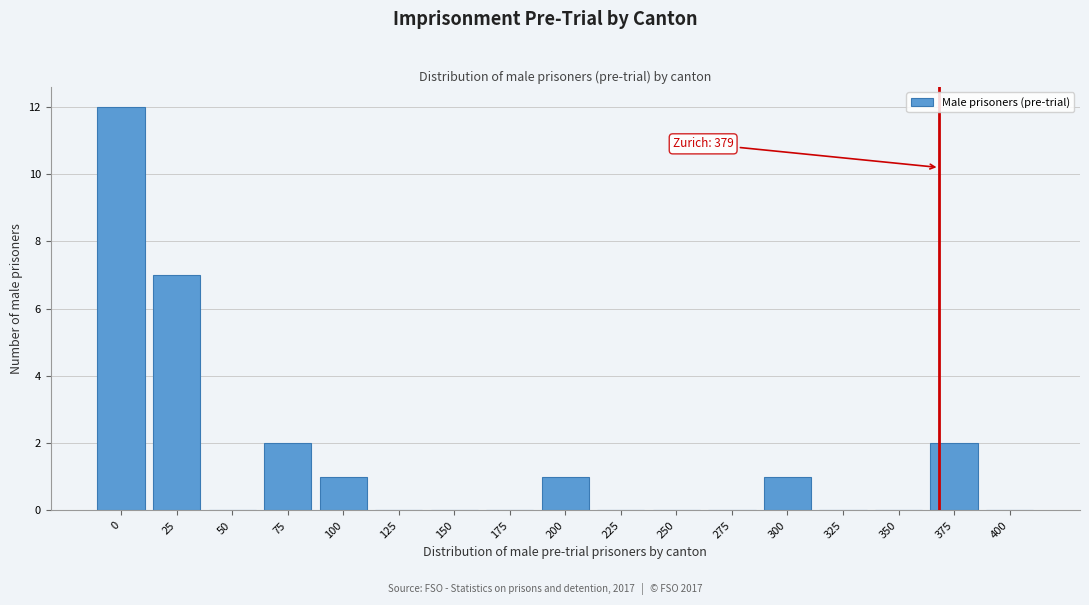

Reading right to left, extract all data points from this chart.

400=0	375=2	350=0	325=0	300=1	275=0	250=0	225=0	200=1	175=0	150=0	125=0	100=1	75=2	50=0	25=7	0=12